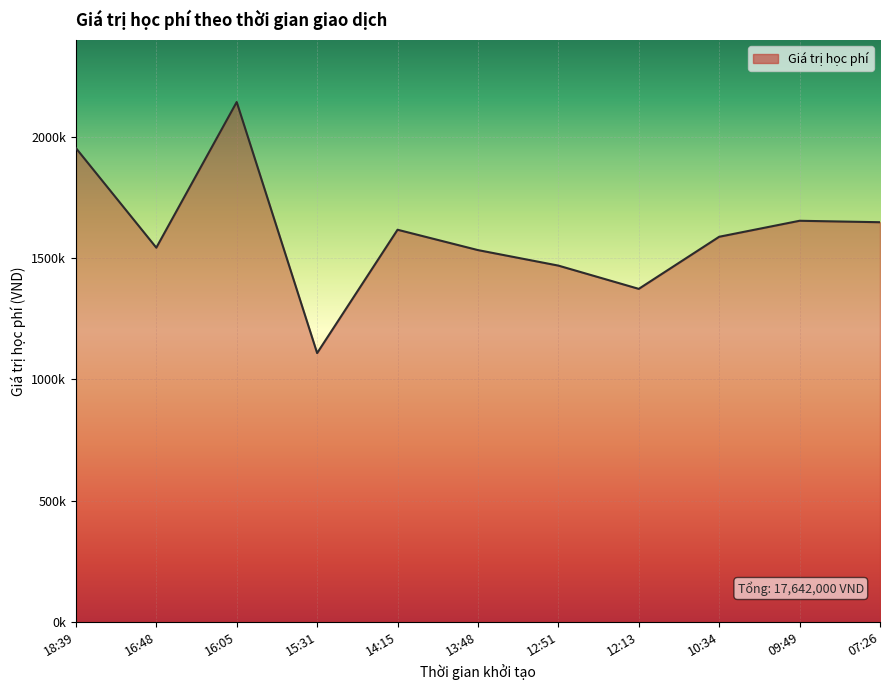

What is the change in value from 18:39 to 15:31?

-846000